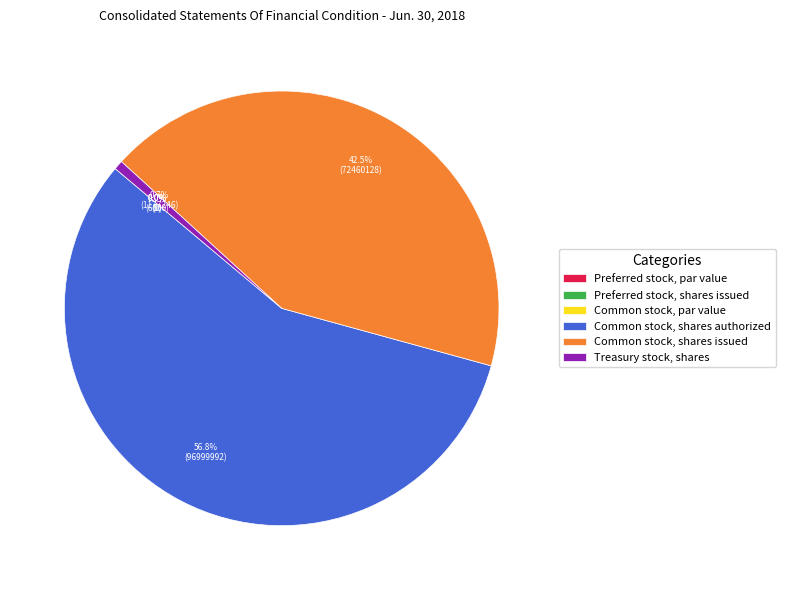

Which category has the biggest portion of the pie?

Common stock, shares authorized